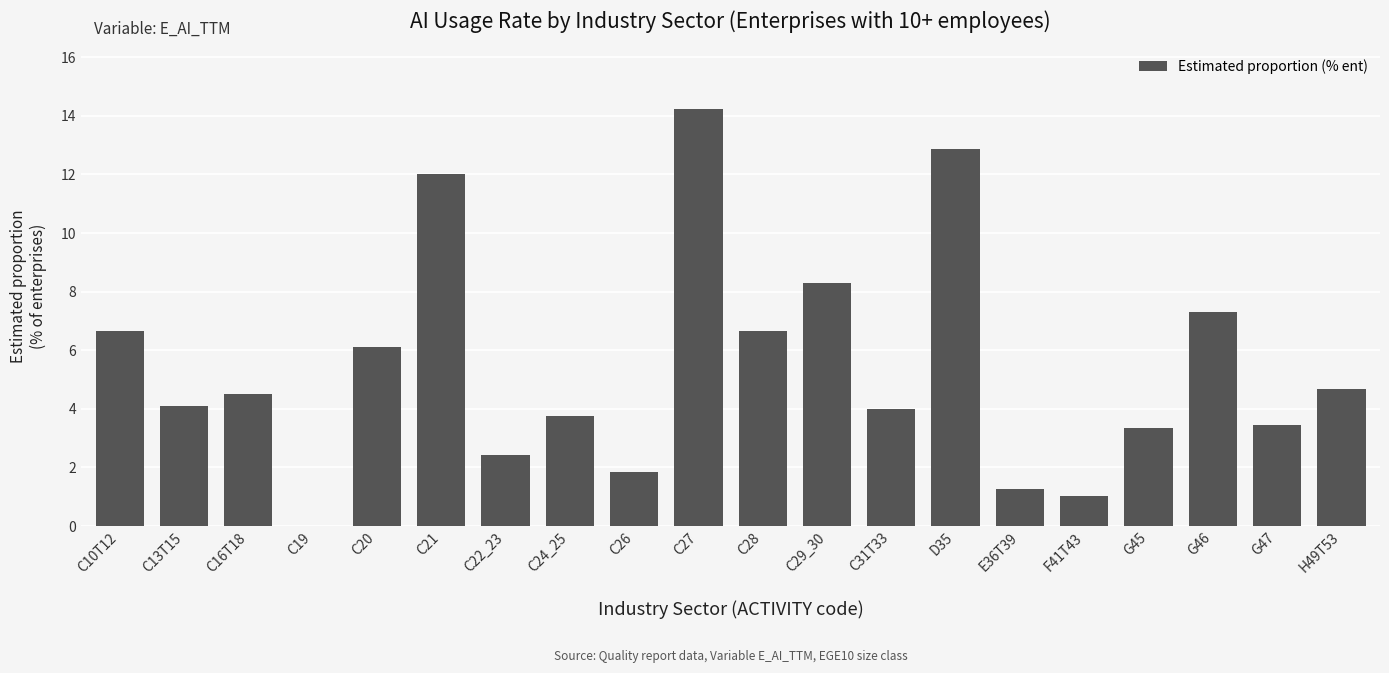

Are the bars horizontal?

No